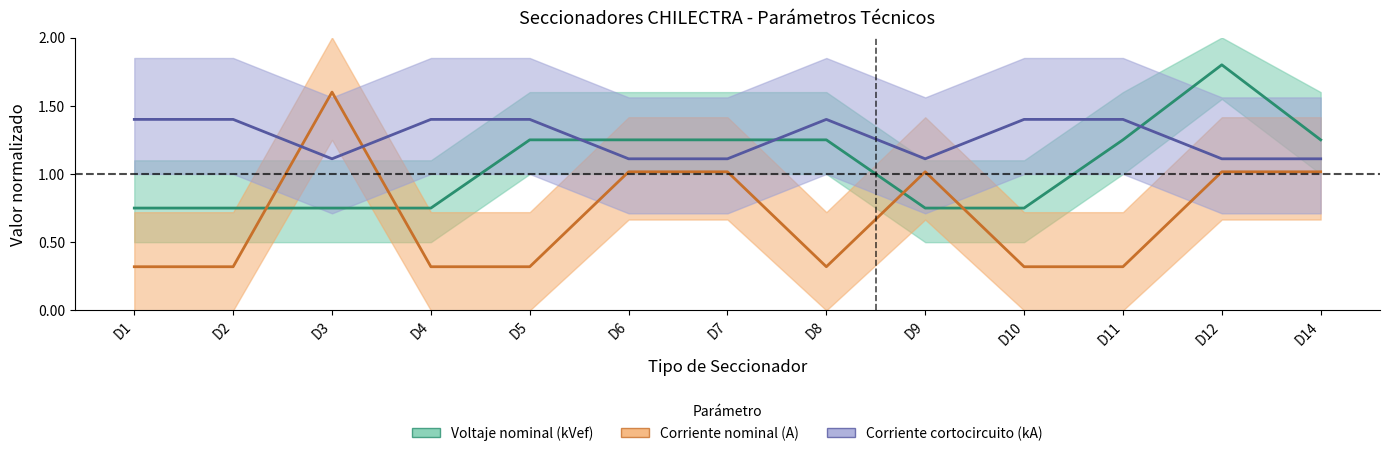

Between which two adjacent categories do Corriente nominal (A) and Voltaje nominal (kVef) first intersect?

D2 and D3